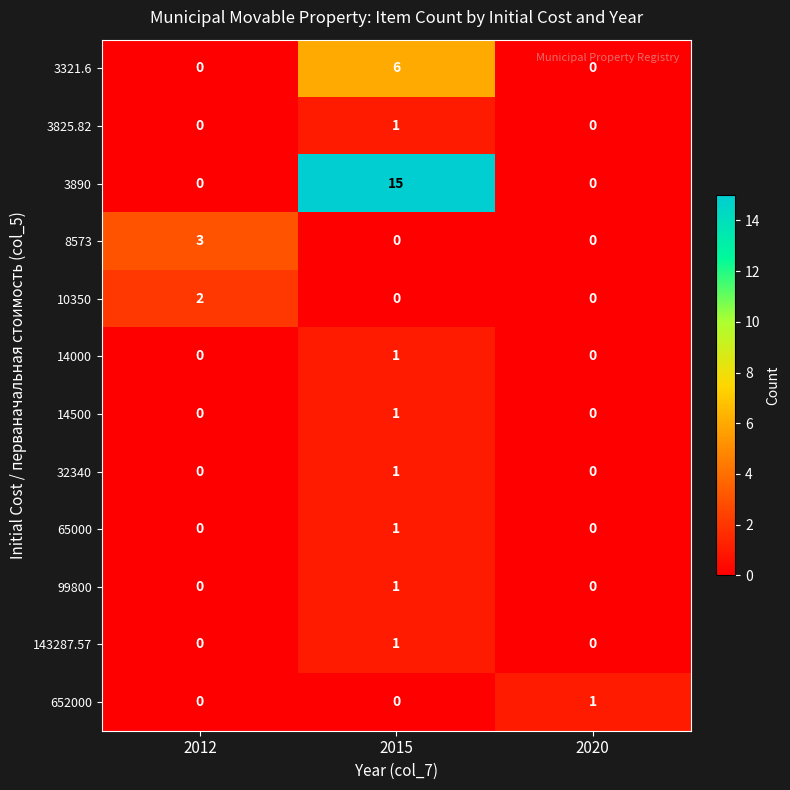

What is the greatest value displayed?

15